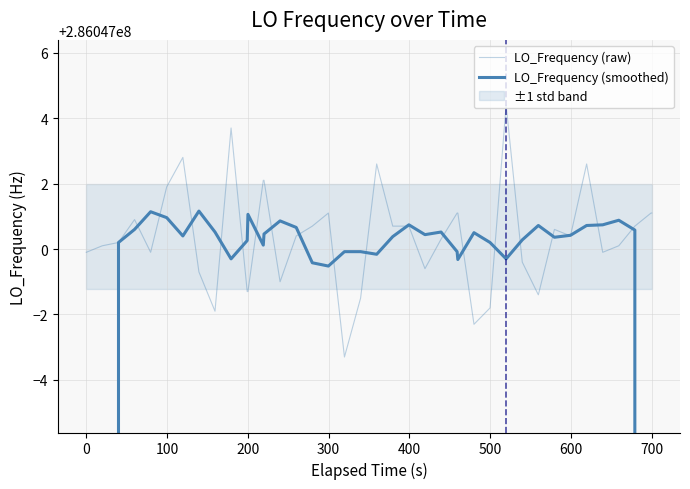

Is this an area chart (filled region under the line)?

No